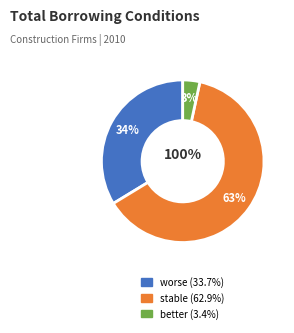

Count the number of slices in the pie.

3